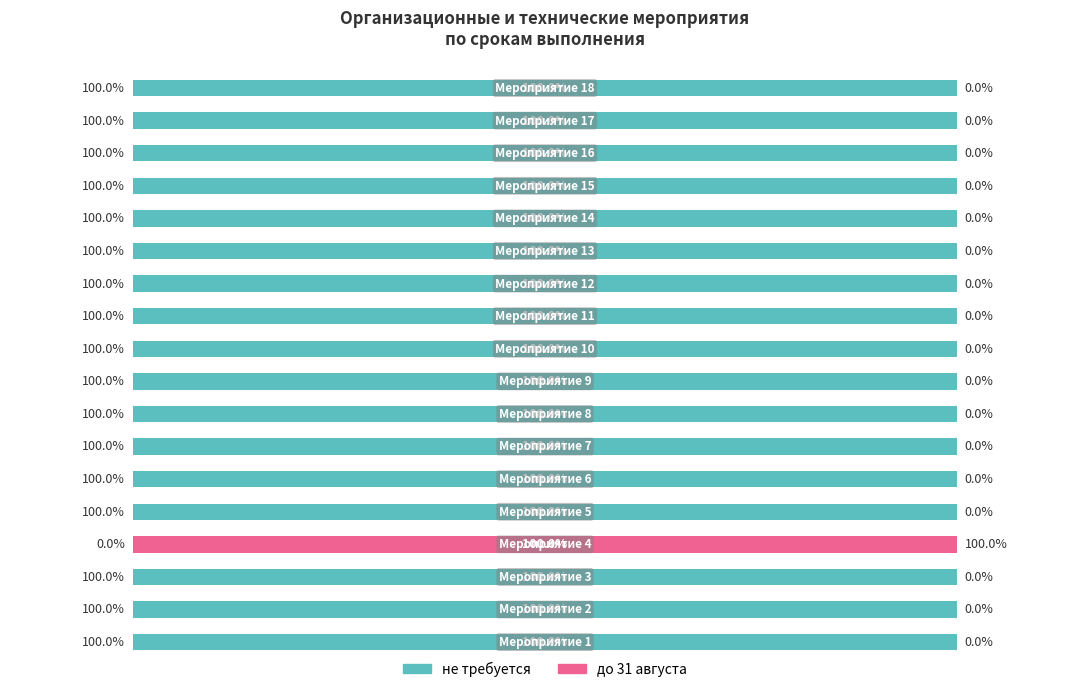

What are all the series names shown in the legend?

не требуется, до 31 августа